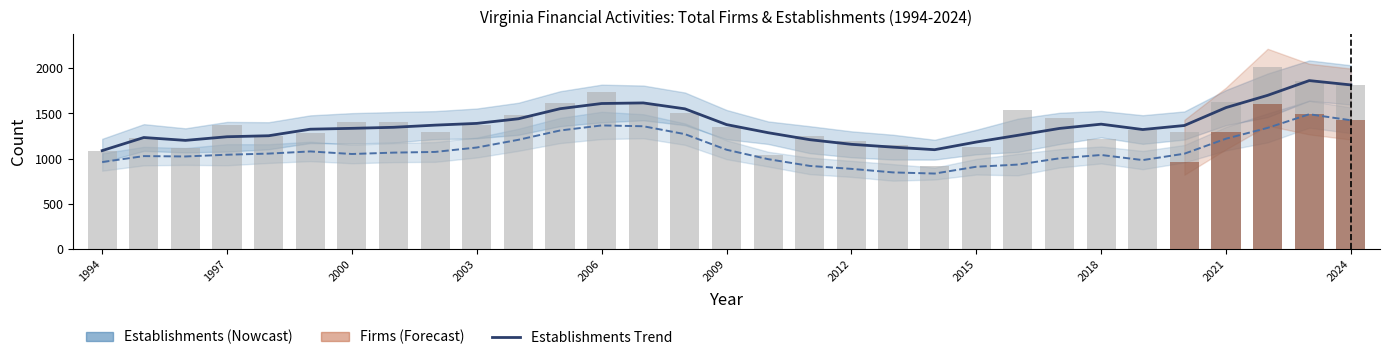

Is it true that the value at 2021 is 400?

False